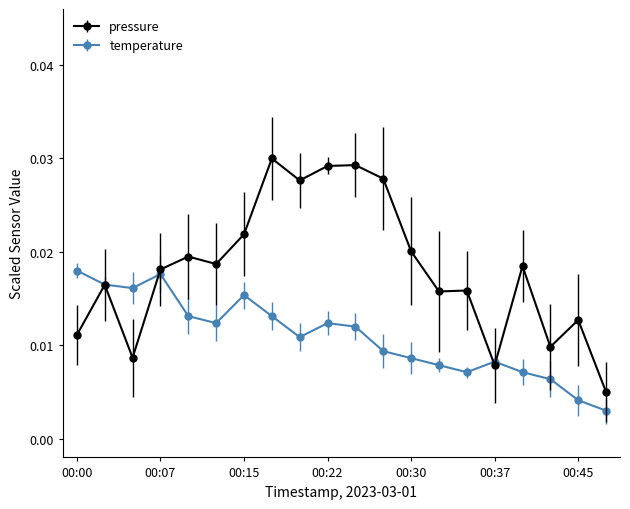

How many temperature values are between 0 and 1?

20